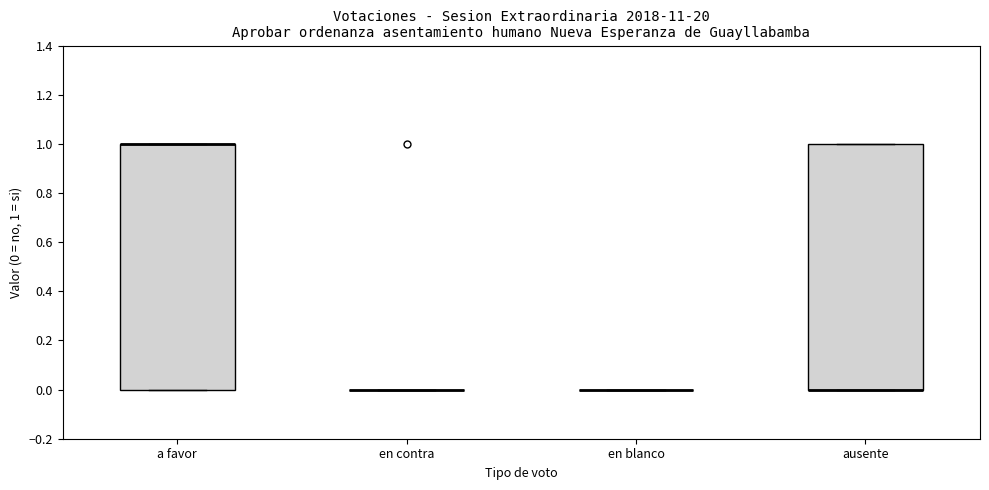

Reading left to right, transcribe this box plot: for each box, give where its median line is, the range the box spans, and where its two whiskers end, as read against the y-axis. The values are not printed on the chart, so give them approximately, as read against the axis.

a favor: median 1 (drawn on the box's upper edge), box 0 to 1, whiskers 0 to 1
en contra: box collapsed to a line at 0, whiskers 0 to 0
en blanco: box collapsed to a line at 0, whiskers 0 to 0
ausente: median 0 (drawn on the box's lower edge), box 0 to 1, whiskers 0 to 1